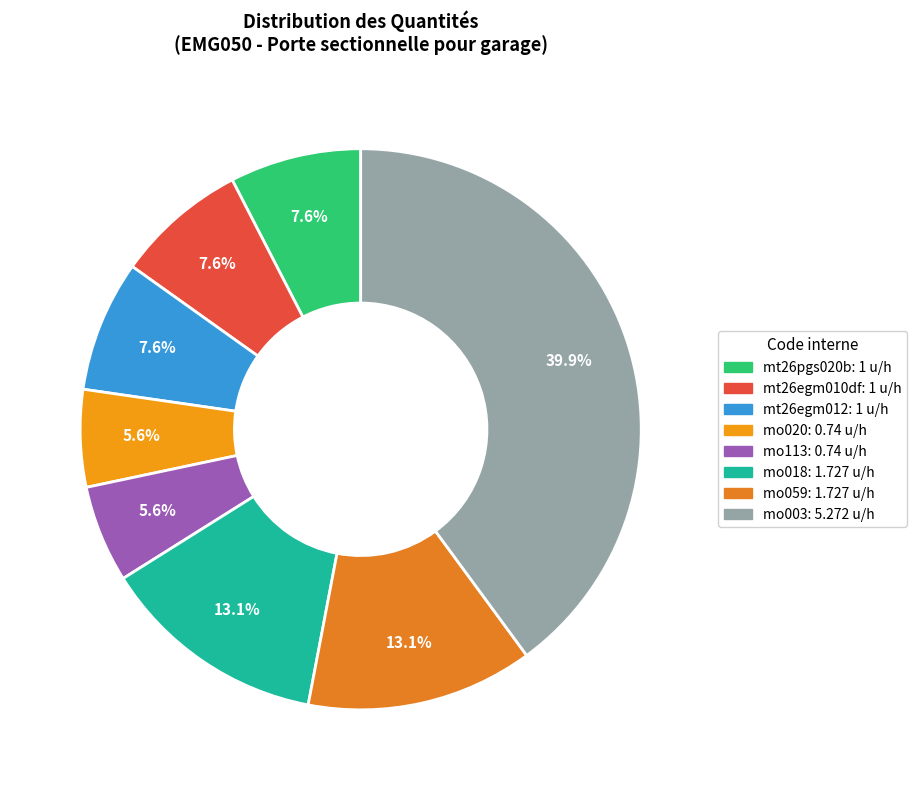

Is it true that mo018 is 28% of the pie?

False